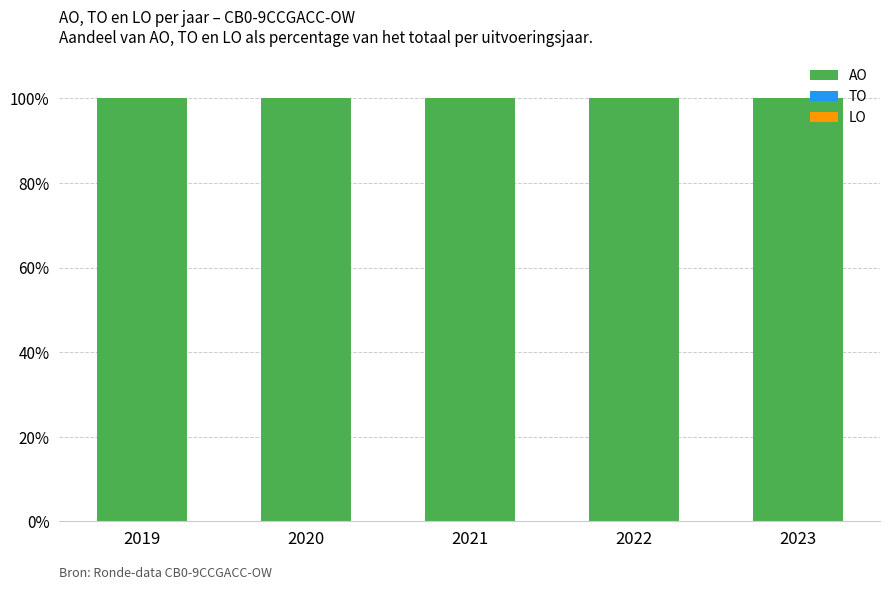

Rank the series at 2019 from lowest to highest value.

TO, LO, AO